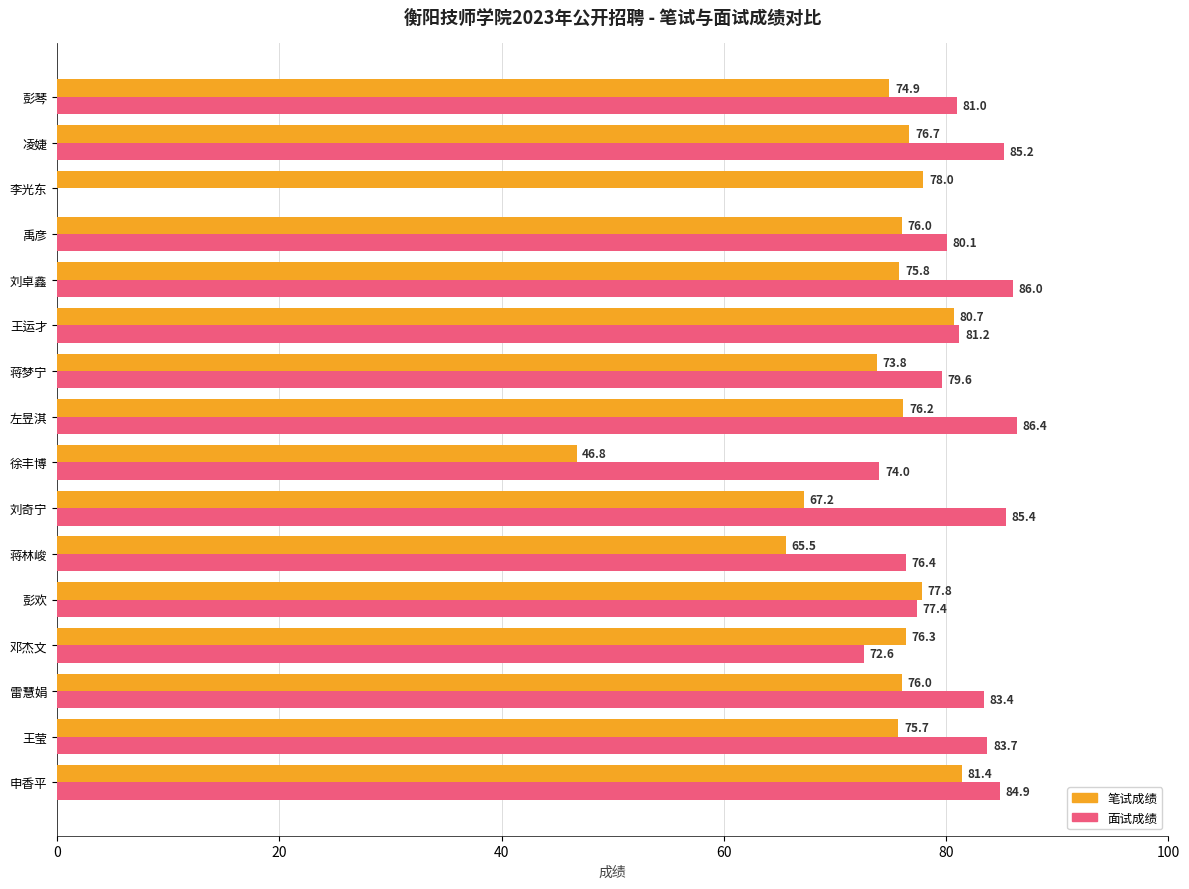

What is the highest value of the 面试成绩 series?

86.4